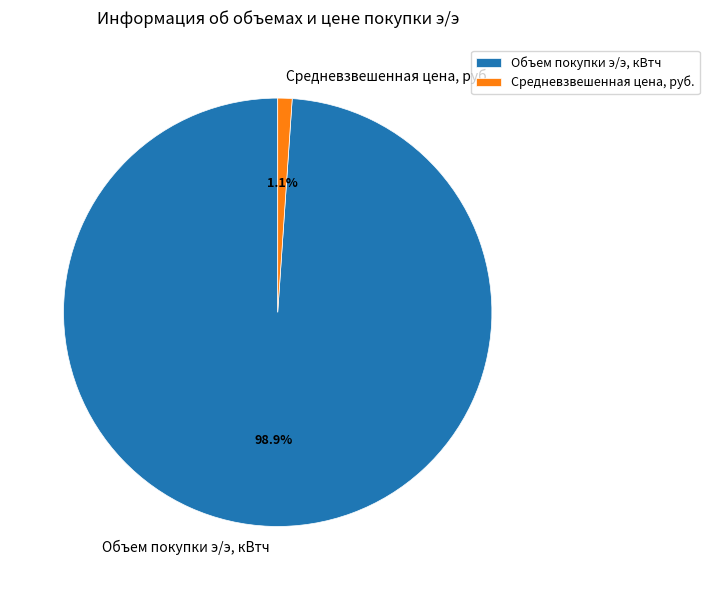

To the nearest percent, what is the average slice percentage?

50%